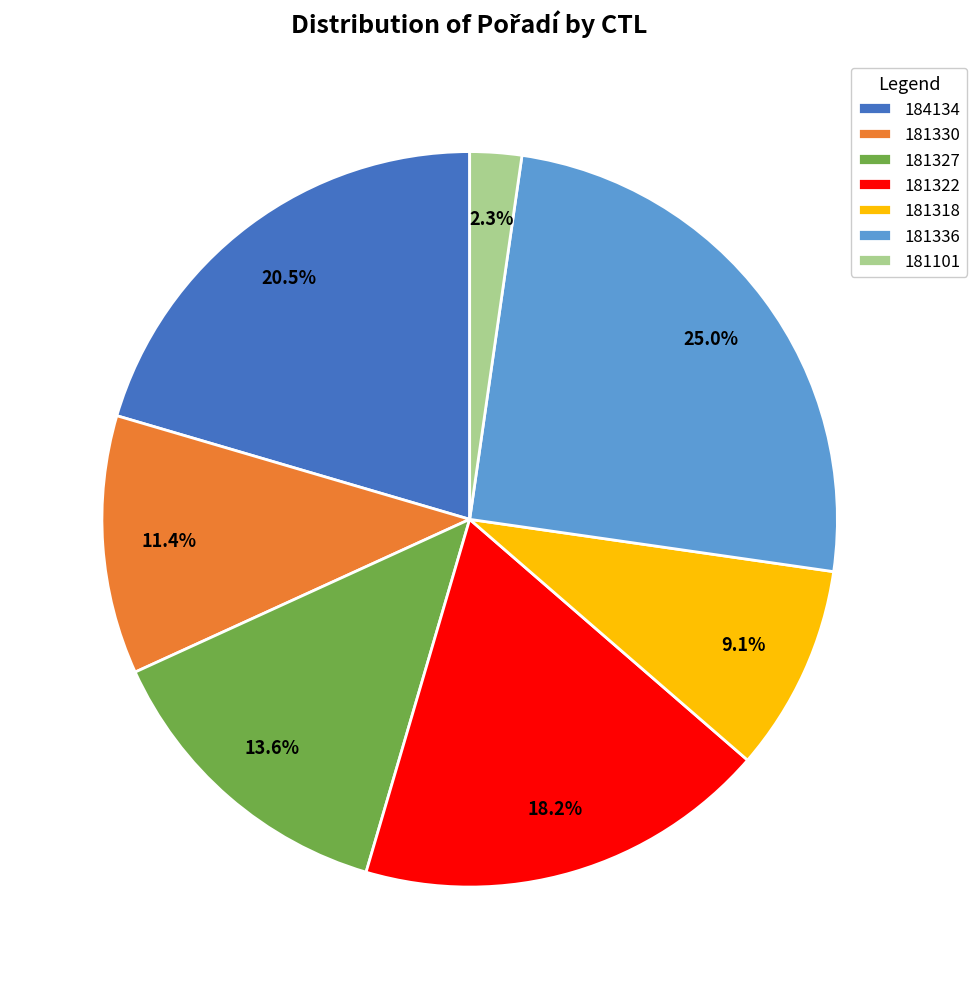

Rank the categories by value from highest to lowest.

181336, 184134, 181322, 181327, 181330, 181318, 181101